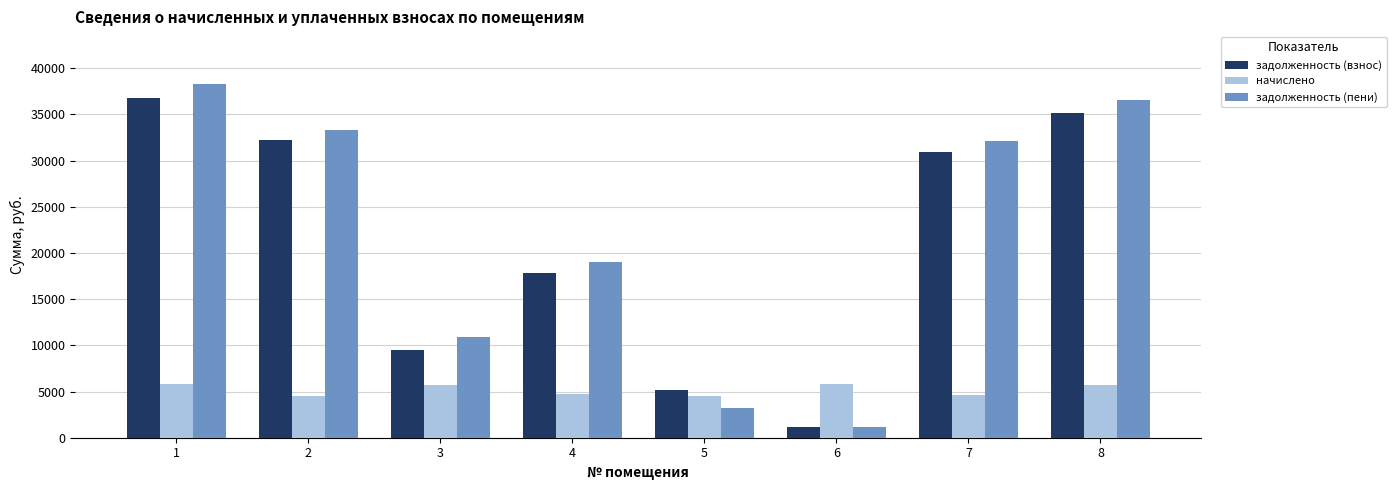

Is it true that начислено equals 4634.9 at 7?

True